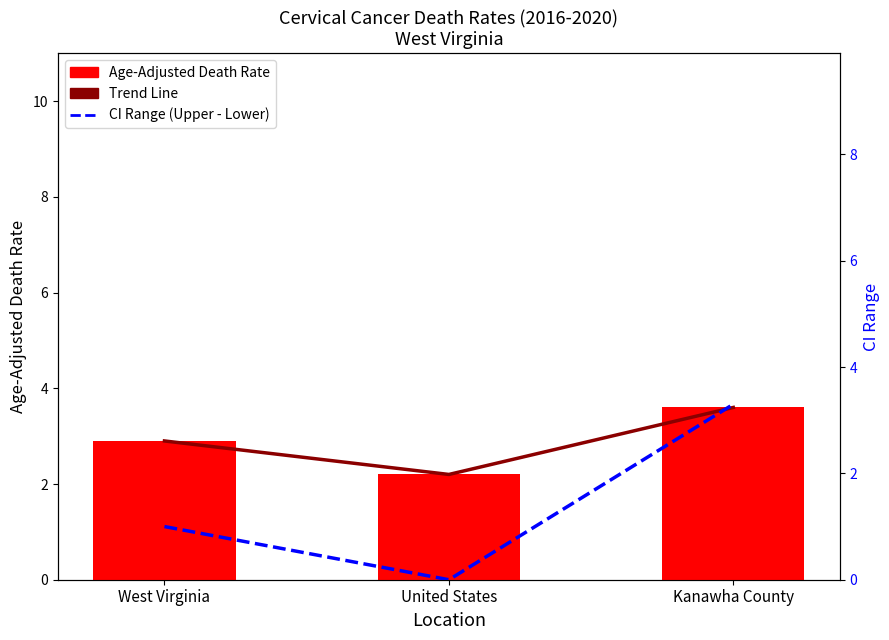

What is the label of the 3rd bar from the right?

West Virginia